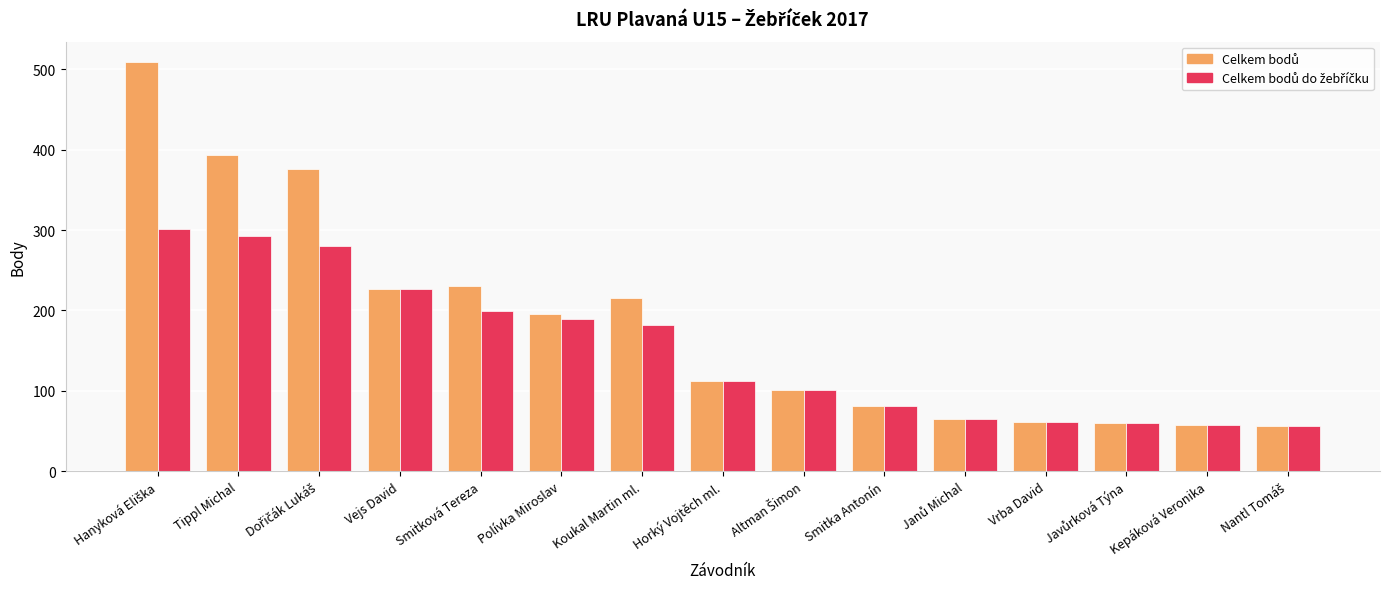

What is the smallest value displayed?

56